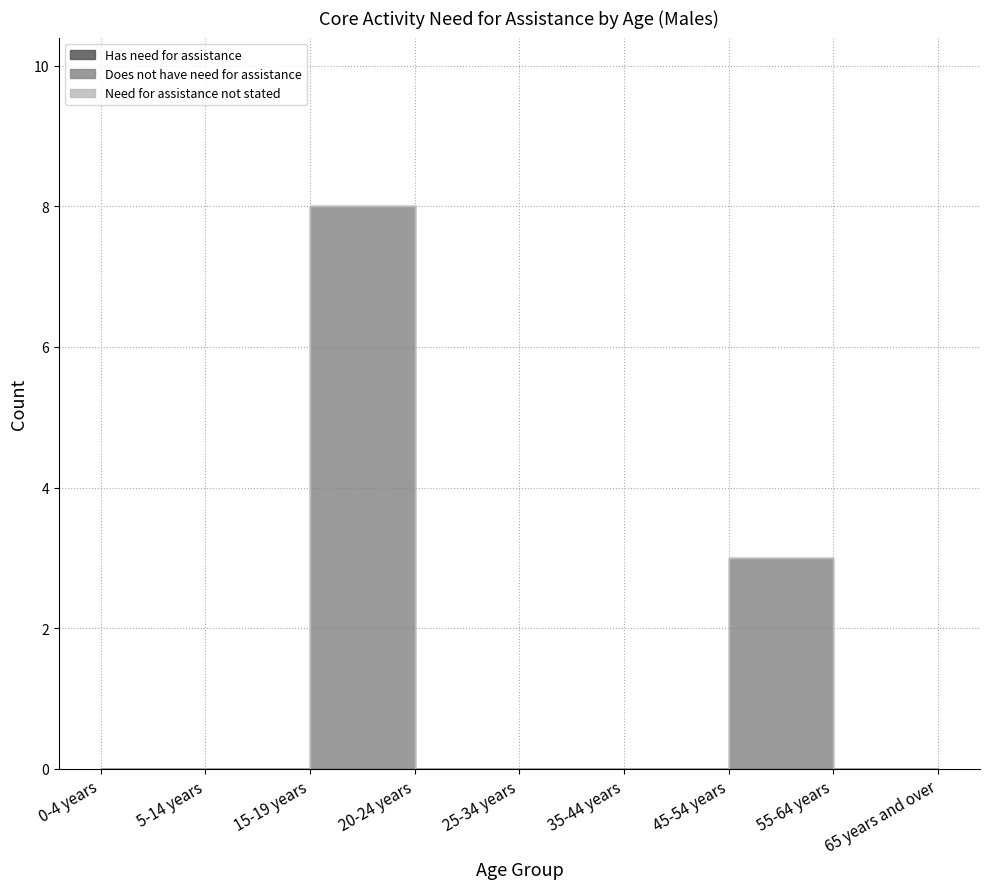

How many series are shown in this chart?

3